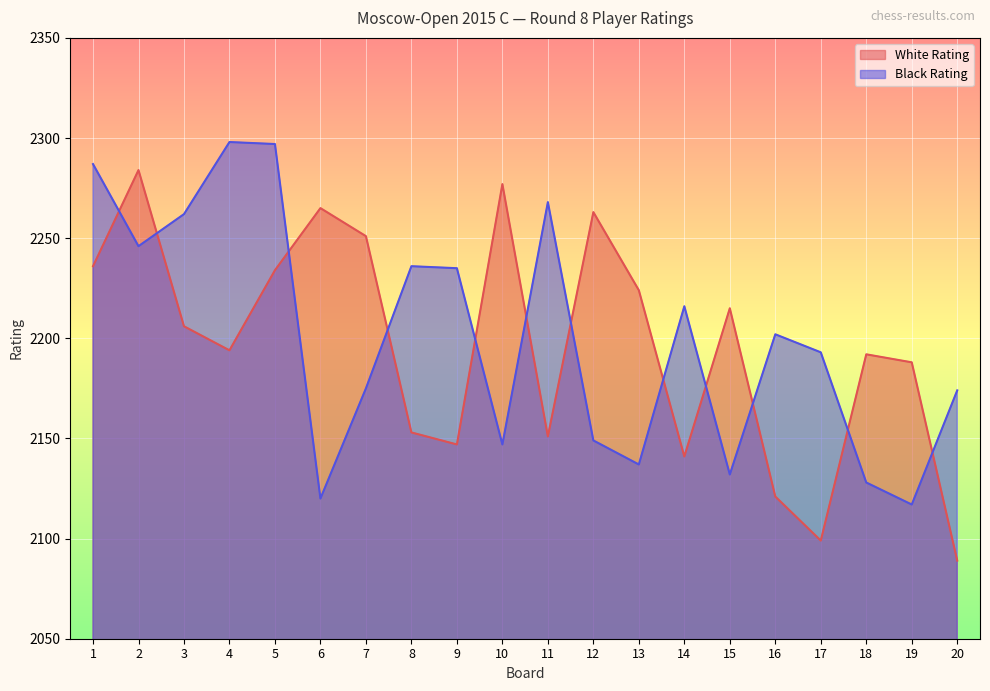

What is the average value of the Black Rating series?

2201